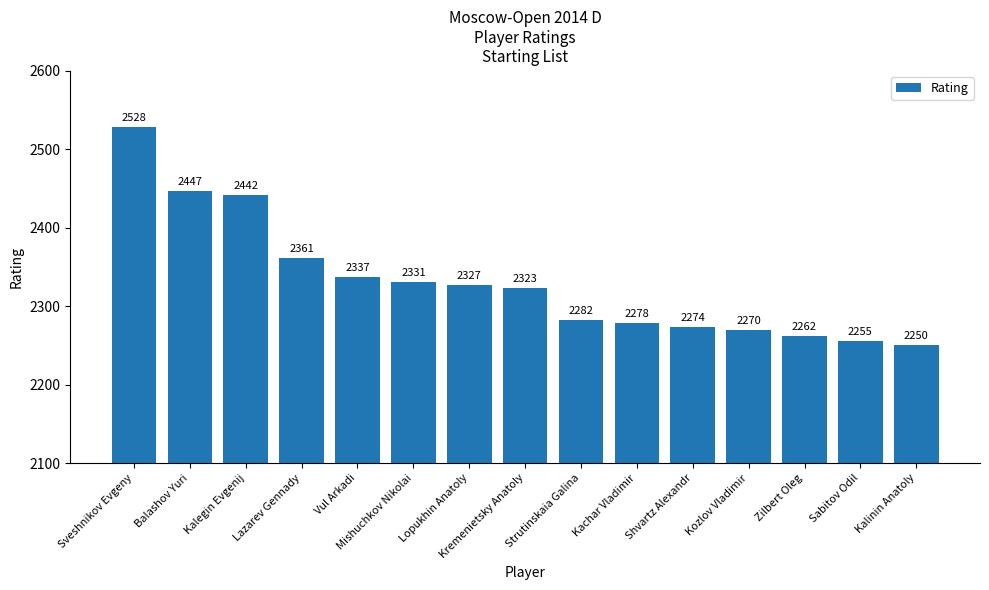

Are the bars horizontal?

No